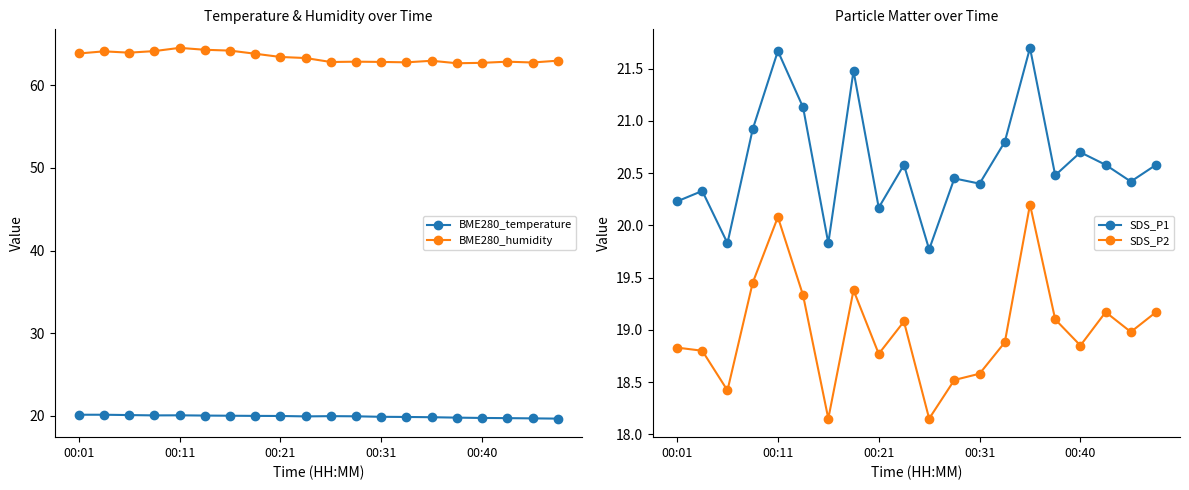

Is it true that SDS_P1 equals 38.6 at 7?

False